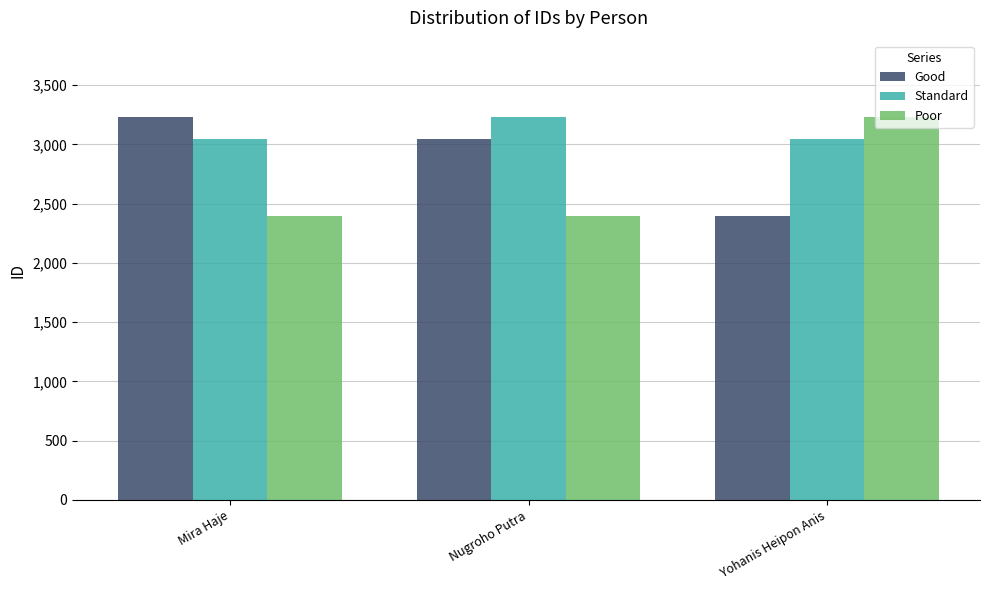

Reading left to right, extract all data points from this chart.

Good: 3230	3046	2399
Standard: 3046	3230	3046
Poor: 2399	2399	3230